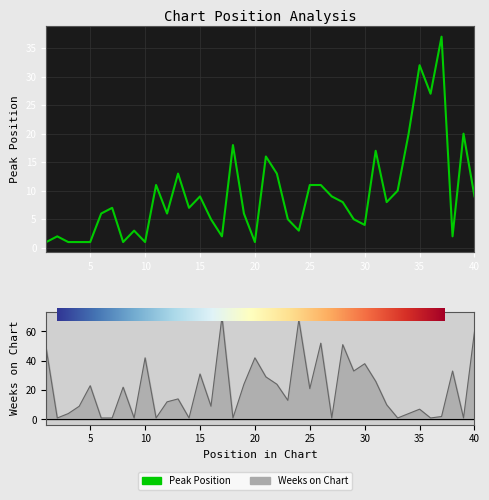

Reading left to right, what are all the values shown in this chart?

Peak Position: 1=1	2=2	3=1	4=1	5=1	6=6	7=7	8=1	9=3	10=1	11=11	12=6	13=13	14=7	15=9	16=5	17=2	18=18	19=6	20=1	21=16	22=13	23=5	24=3	25=11	26=11	27=9	28=8	29=5	30=4	31=17	32=8	33=10	34=20	35=32	36=27	37=37	38=2	39=20	40=9
Weeks on Chart: 1=48	2=1	3=4	4=9	5=23	6=1	7=1	8=22	9=1	10=42	11=1	12=12	13=14	14=1	15=31	16=9	17=70	18=1	19=24	20=42	21=29	22=24	23=13	24=68	25=21	26=52	27=1	28=51	29=33	30=38	31=26	32=10	33=1	34=4	35=7	36=1	37=2	38=33	39=1	40=60